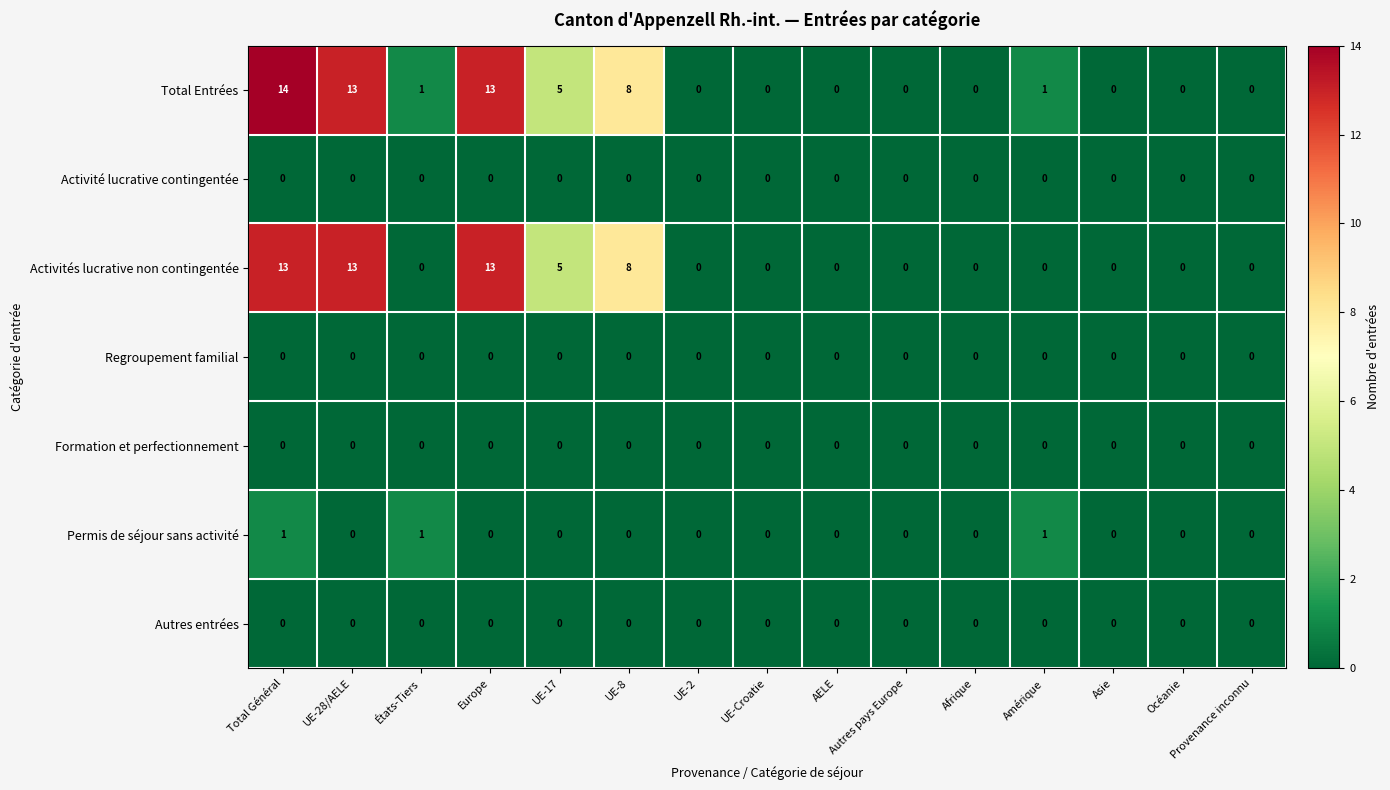

What is the sum of all Permis de séjour sans activité values?

3